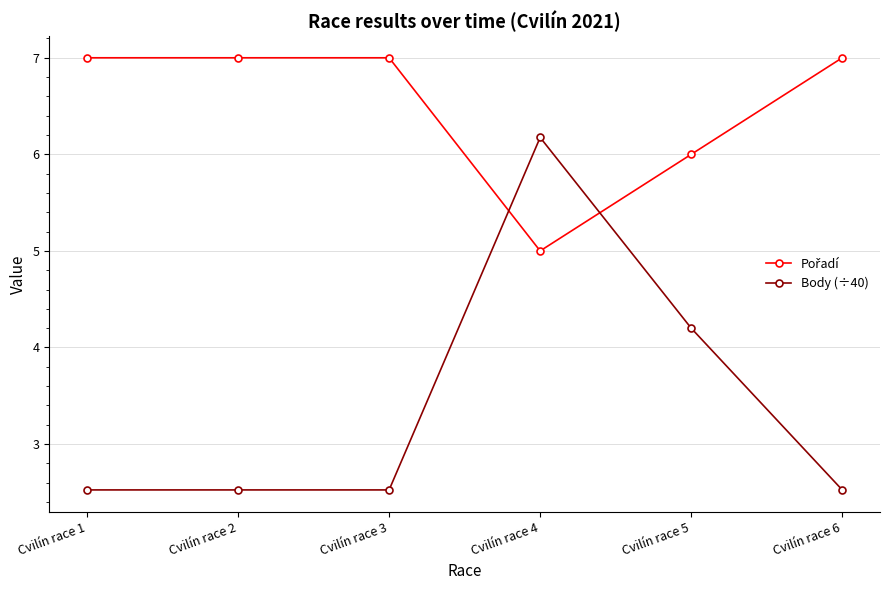

True or false: Body (÷40) has more than 0 points higher than both neighbors.

True